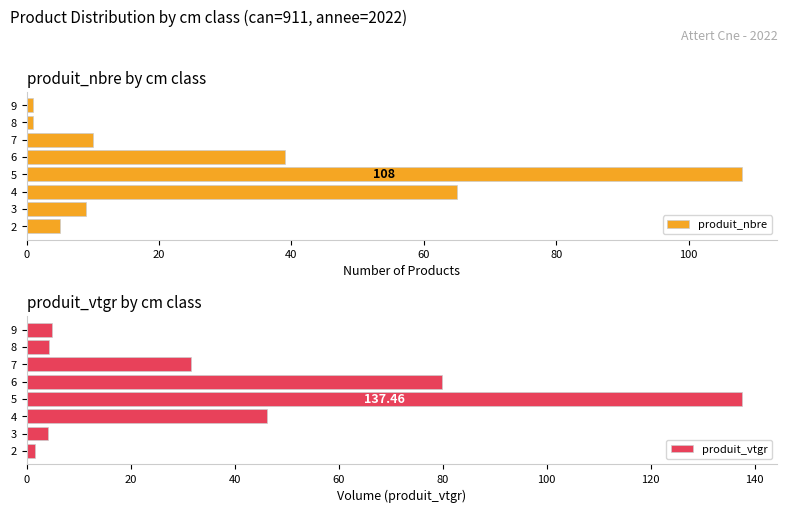

True or false: produit_nbre has a value of 65 at 4.

True